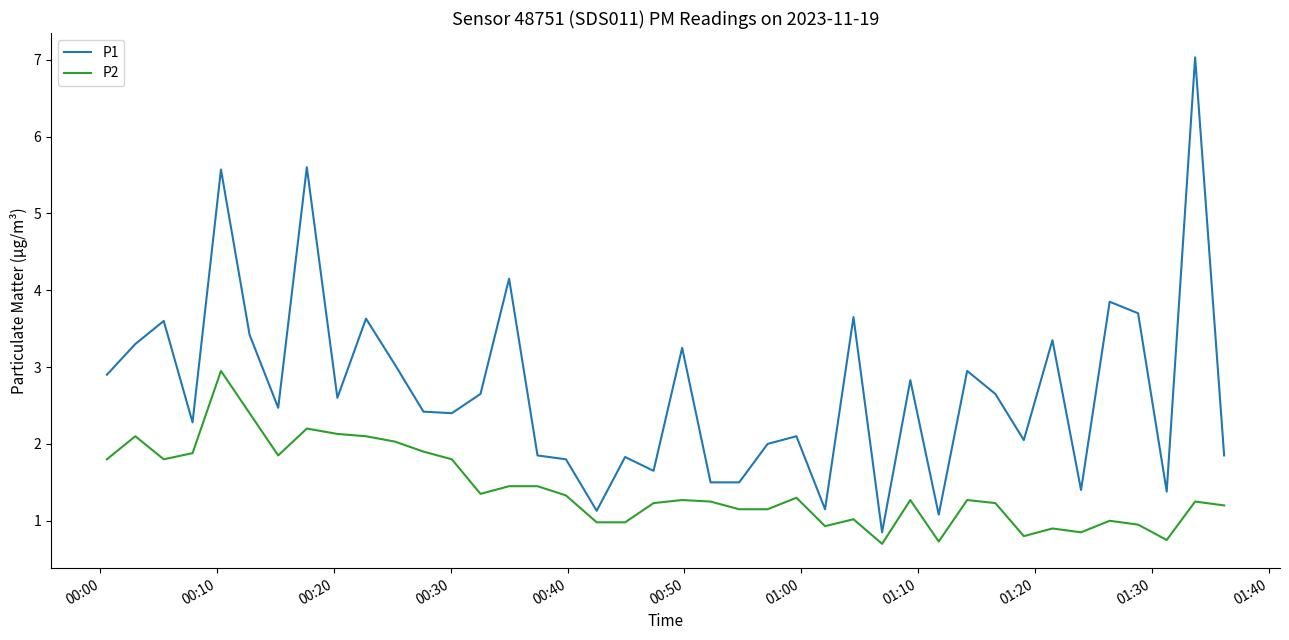

How many series are shown in this chart?

2